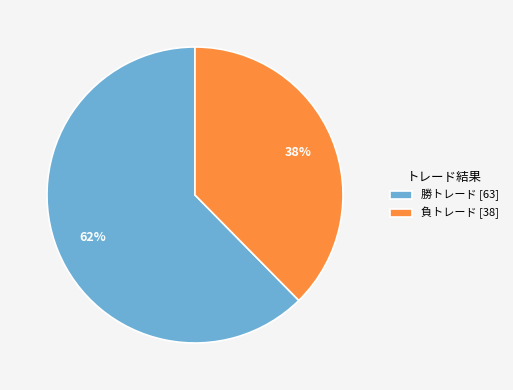

Is it true that 負トレード is 38% of the pie?

True